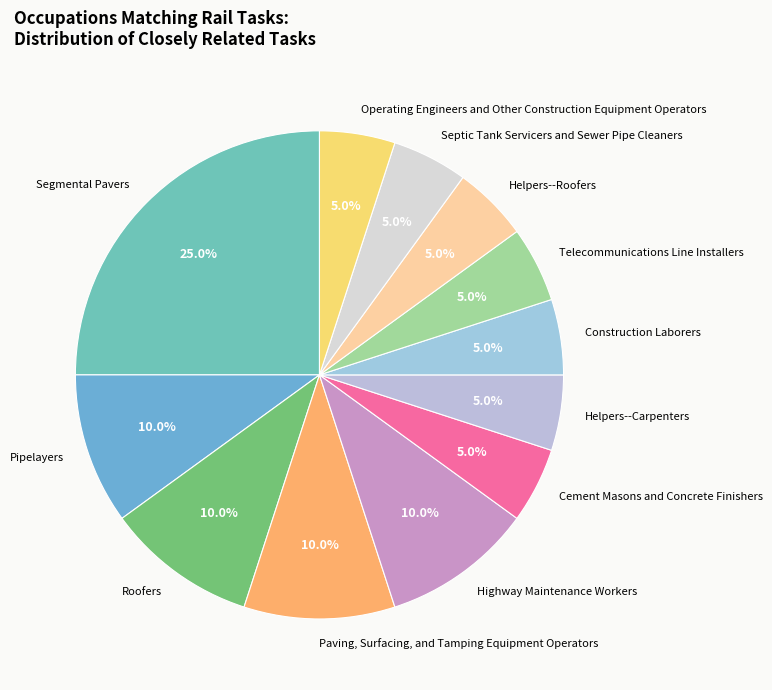

Approximately how many times larger is the value at Pipelayers compared to Cement Masons and Concrete Finishers?

2.0